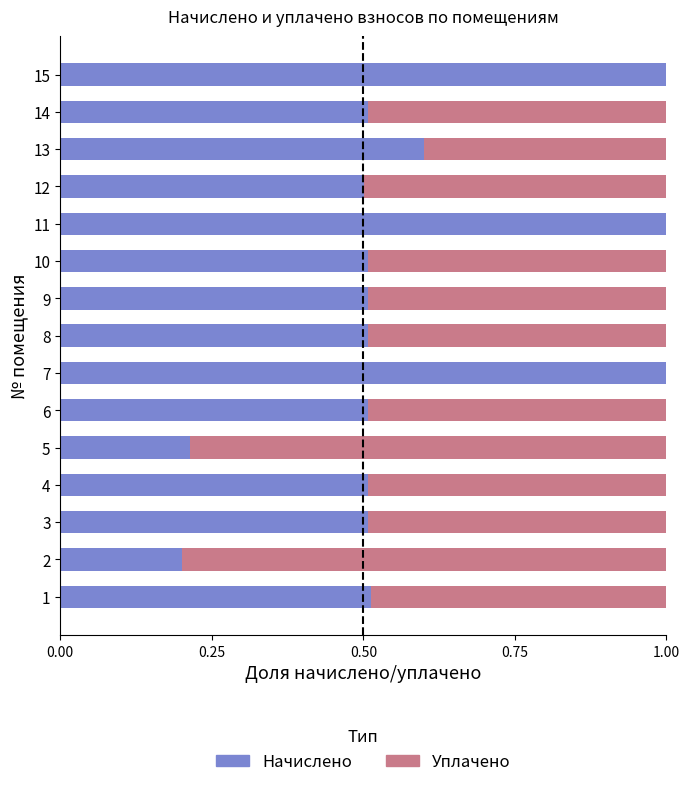

True or false: Начислено has a value of 1.0 at 11.

True